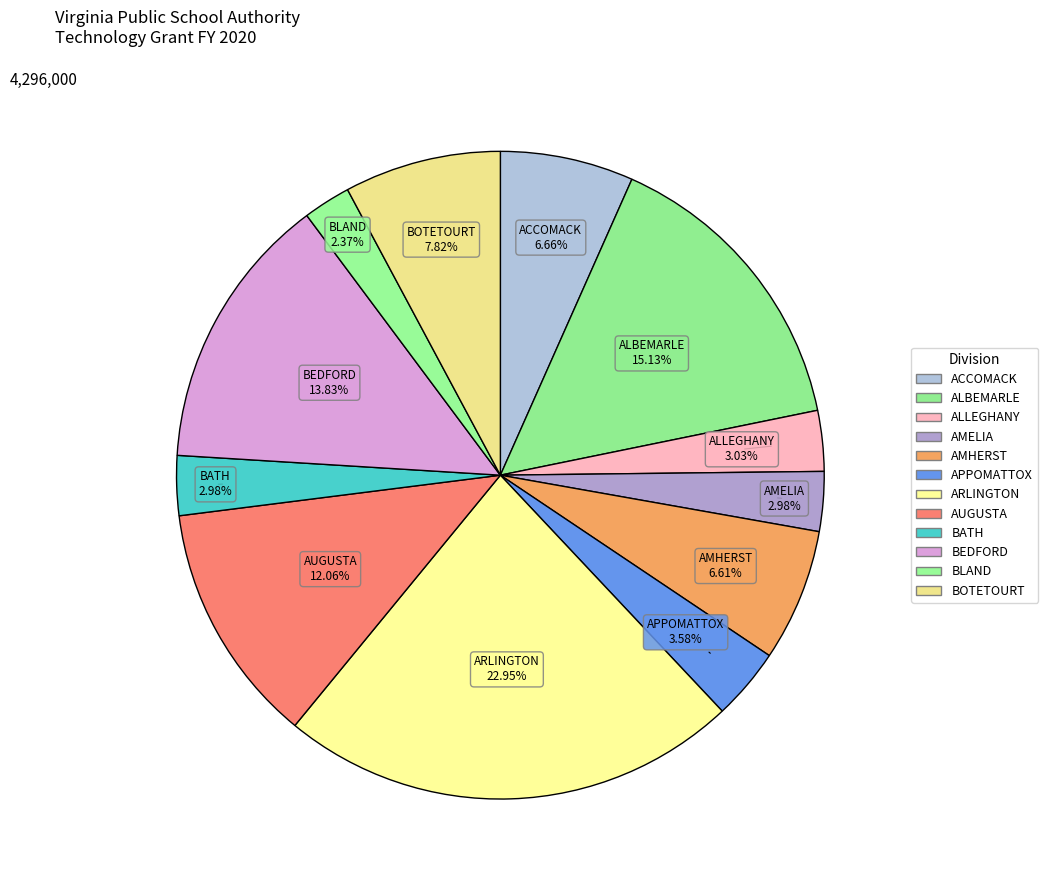

Count the number of slices in the pie.

12